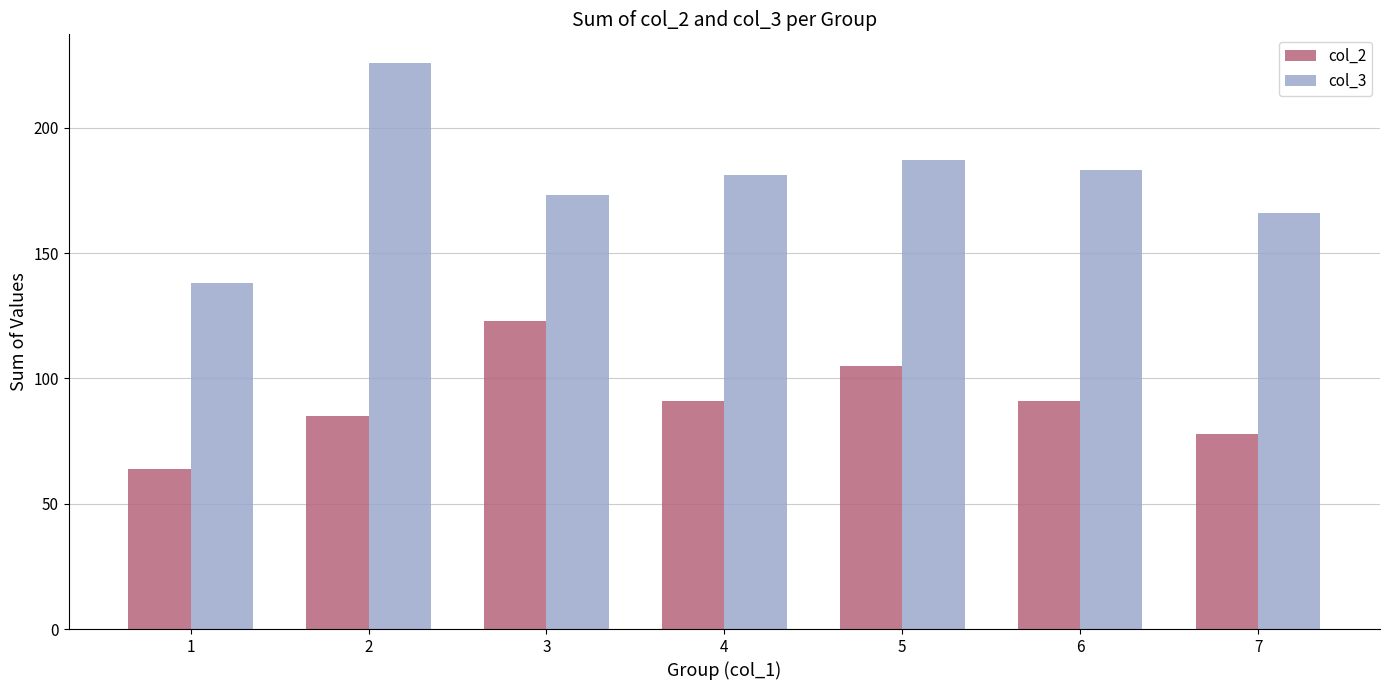

What is the difference between the maximum and second lowest values in the col_3 series?

60